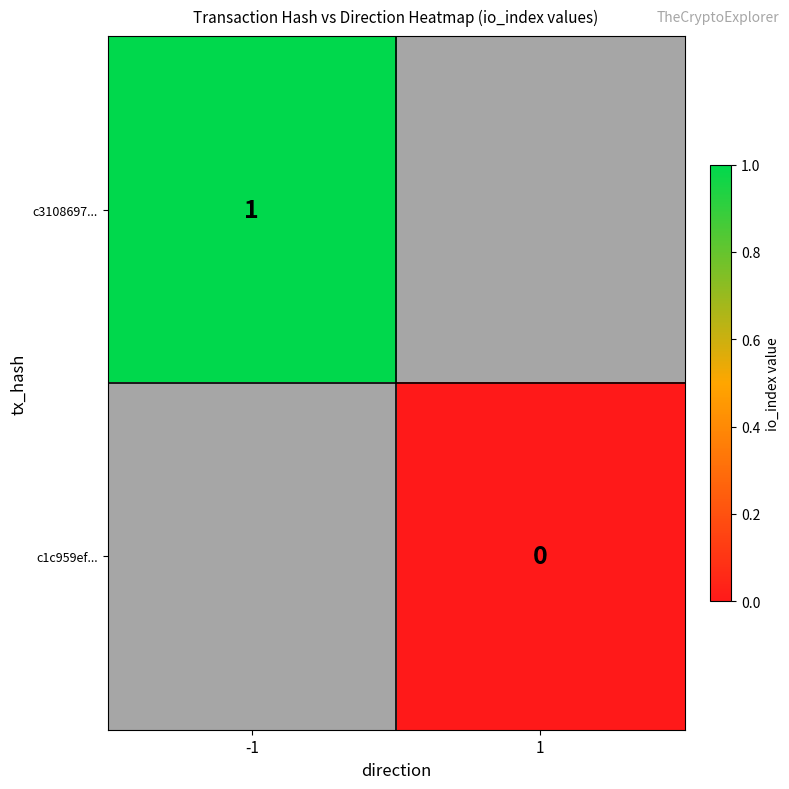

The c3108697... series shows 2 at -1. True or false?

False